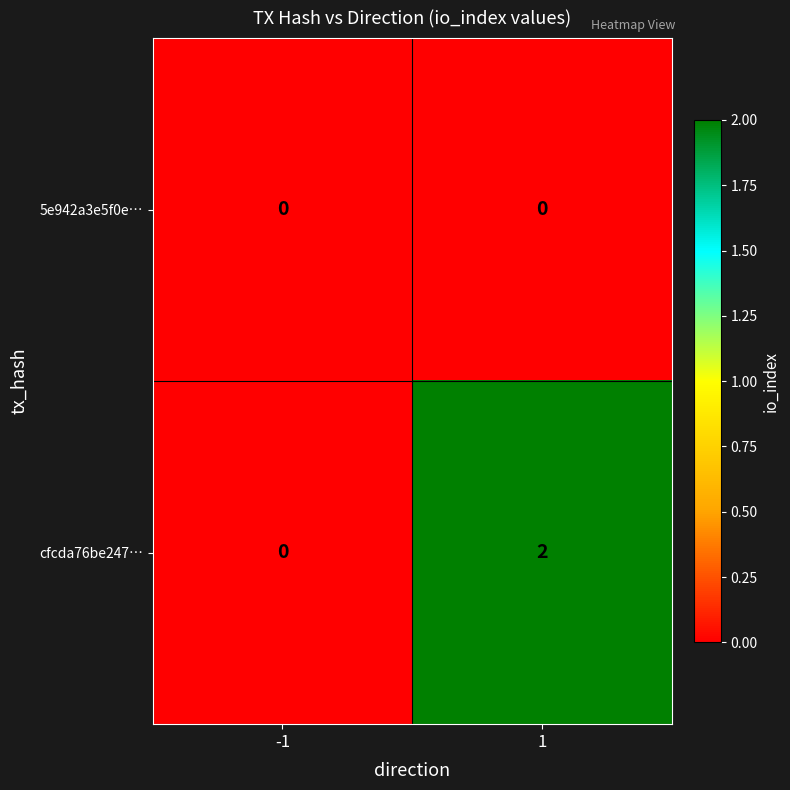

The value of cfcda76be247… at -1 is 1. True or false?

False